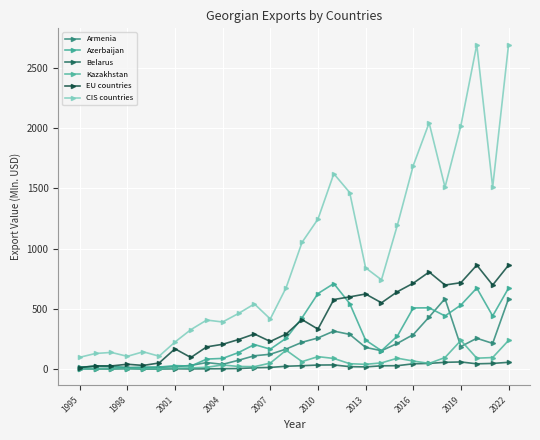

What is the difference between the second highest and second lowest values in the Belarus series?

55.9